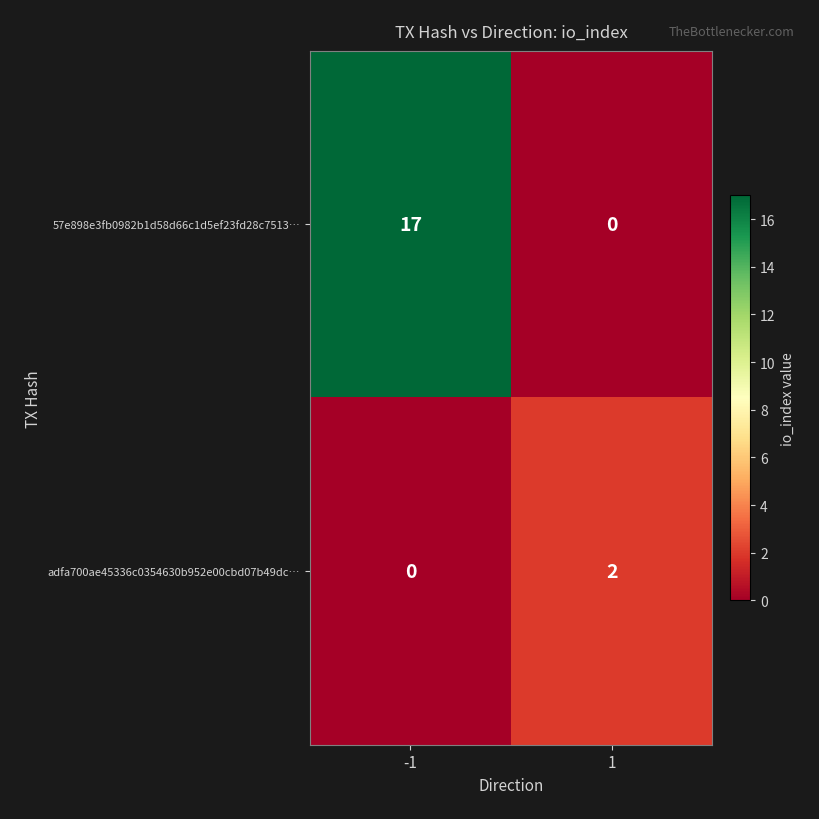

The value of 57e898e3fb0982b1d58d66c1d5ef23fd28c7513… at -1 is 17. True or false?

True